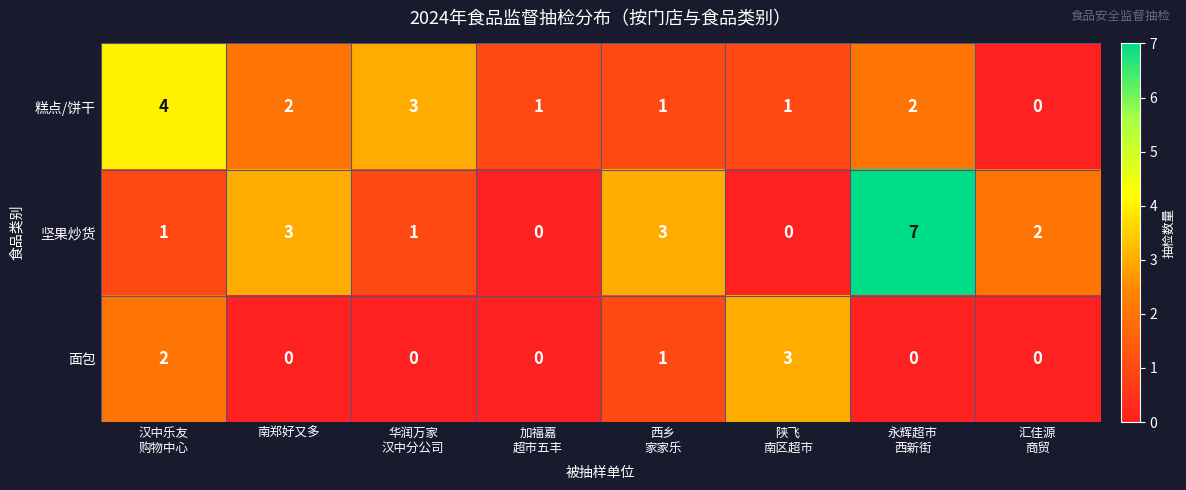

Which series has the widest spread of values?

坚果炒货